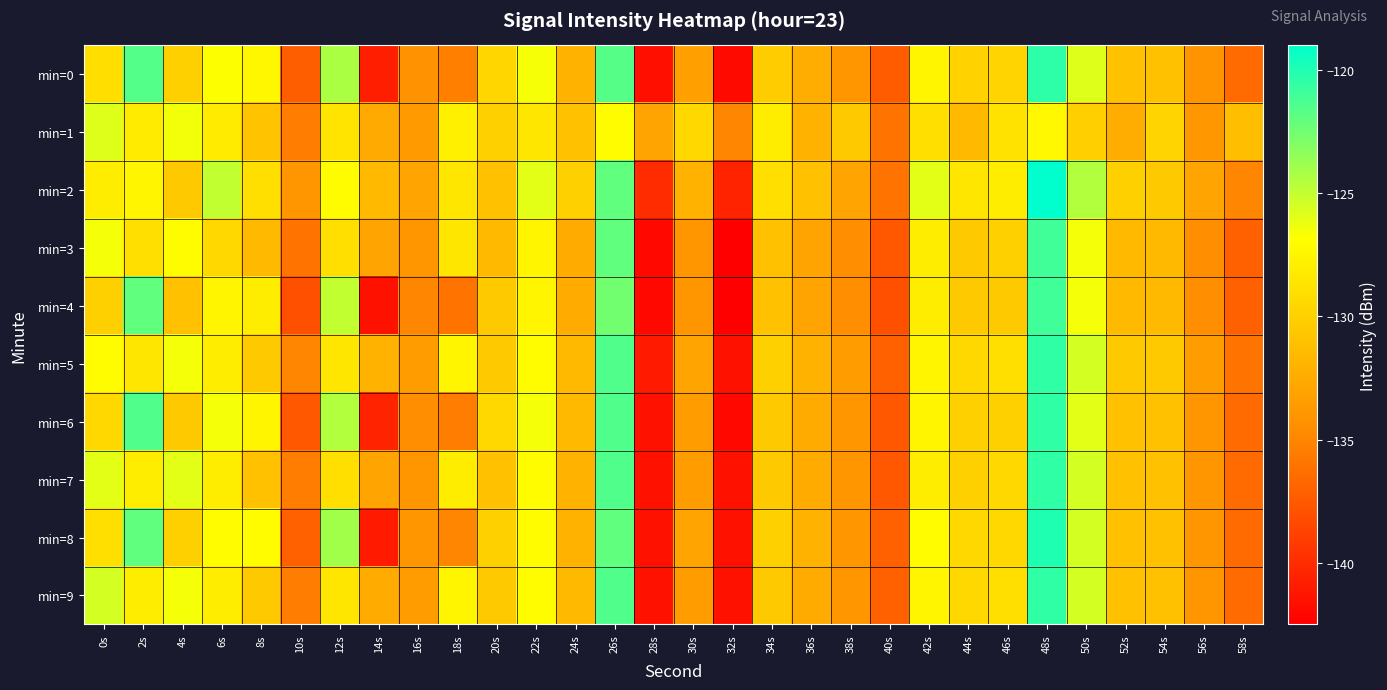

Rank the series at 20s from highest to lowest value.

min=6, min=0, min=1, min=8, min=4, min=5, min=9, min=2, min=7, min=3